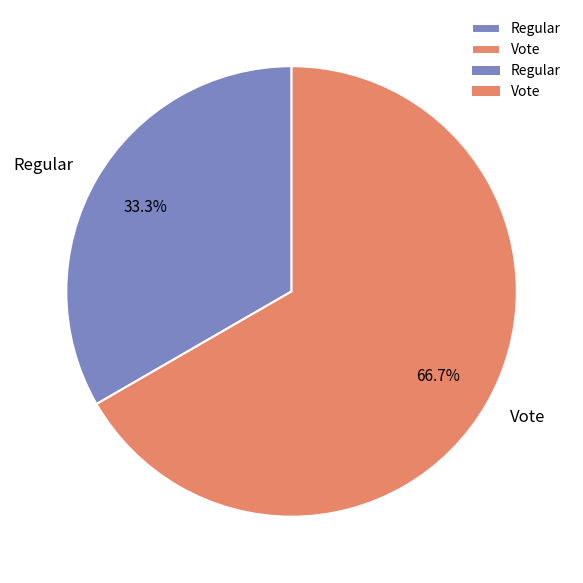

What percentage is the Regular slice, to the nearest percent?

33%